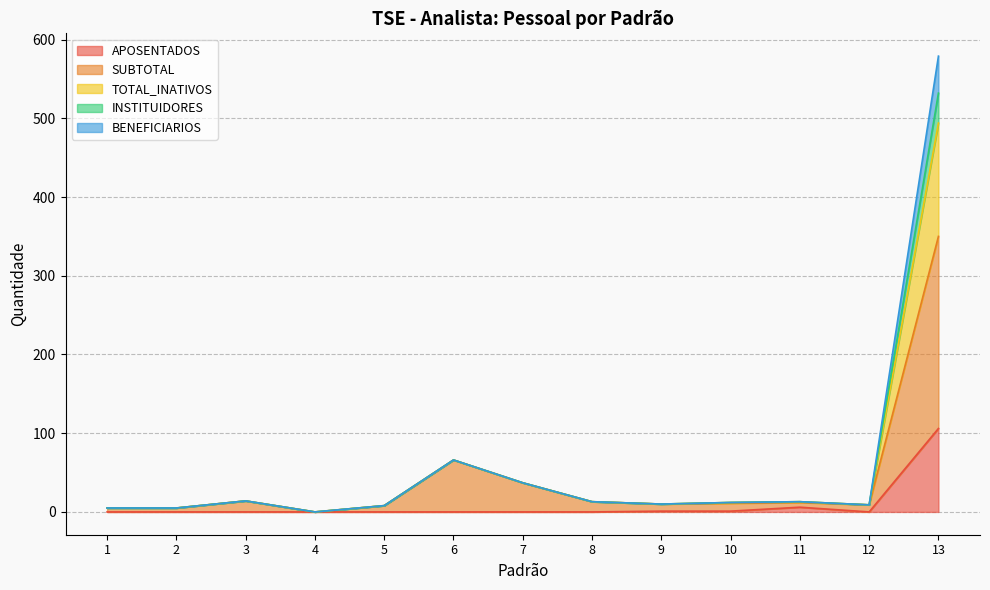

True or false: BENEFICIARIOS has a value of 3 at 11.

False